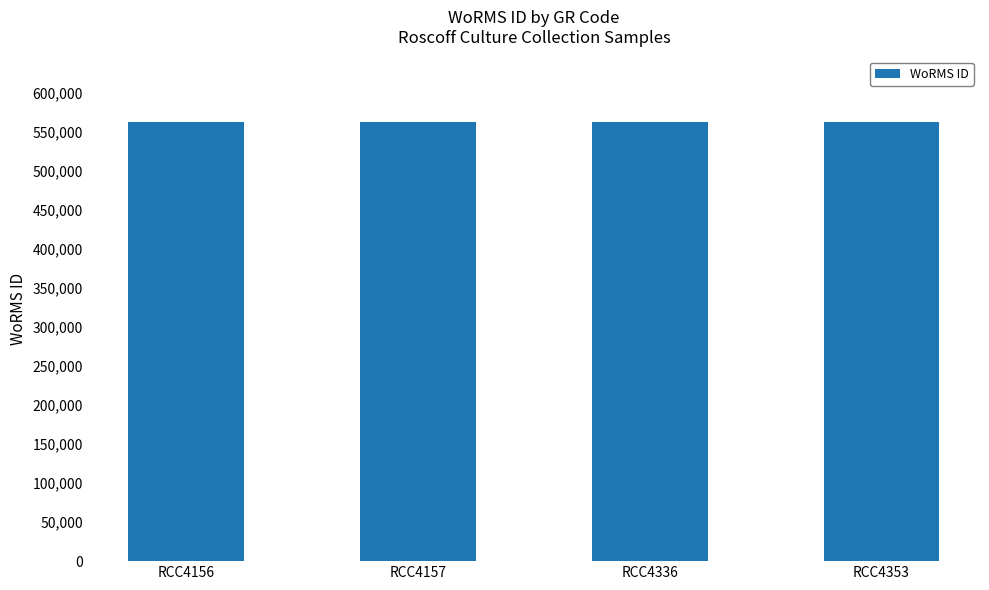

Approximately how many times larger is the value at RCC4156 compared to RCC4353?

1.0